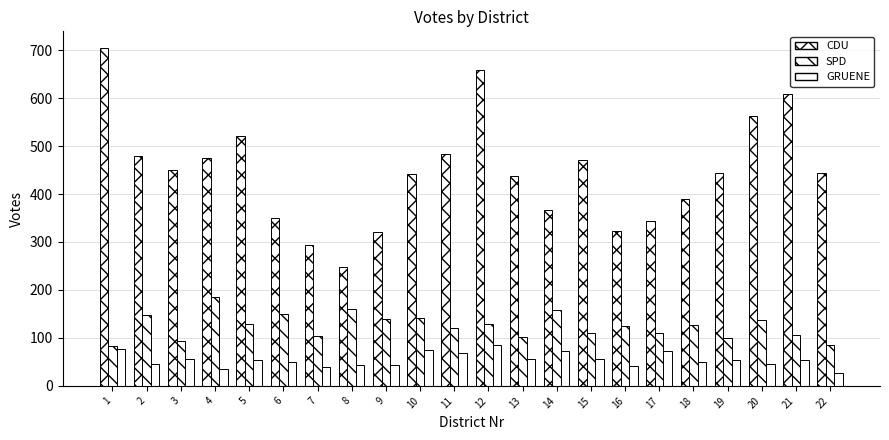

Which has a higher value, 7 or 13?

13